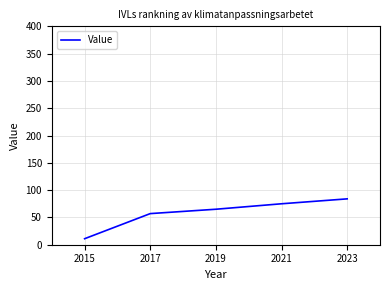

Rank the categories by value from highest to lowest.

2023, 2021, 2019, 2017, 2015